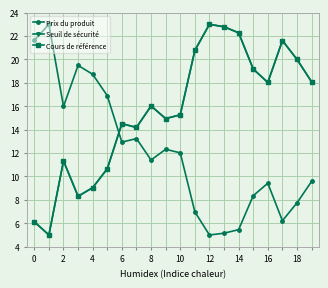

How many data points in Cours de référence are less than 16?

10